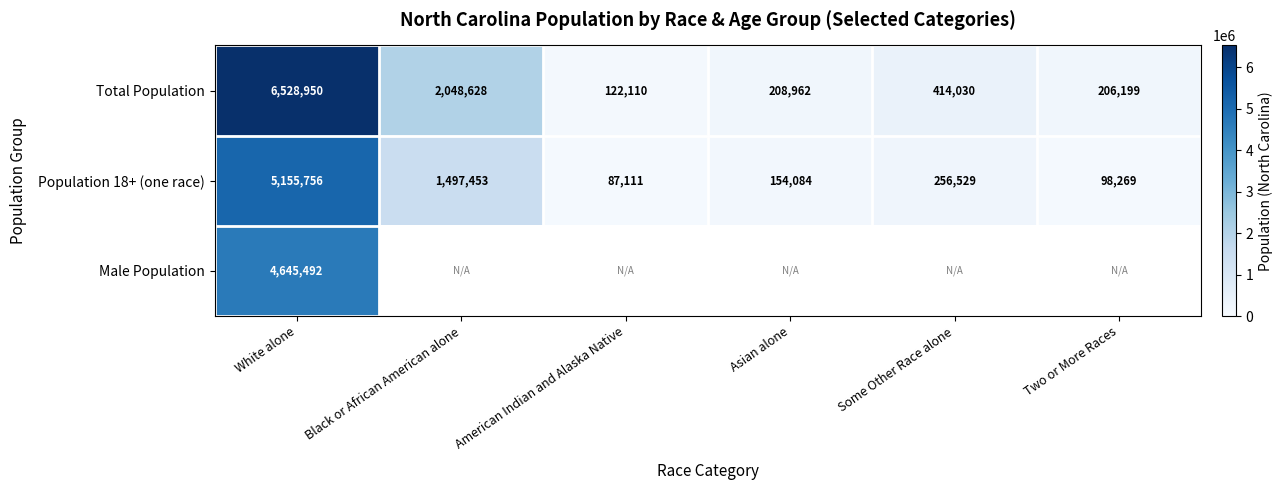

What is the difference between the highest and lowest values at White alone?

1883458